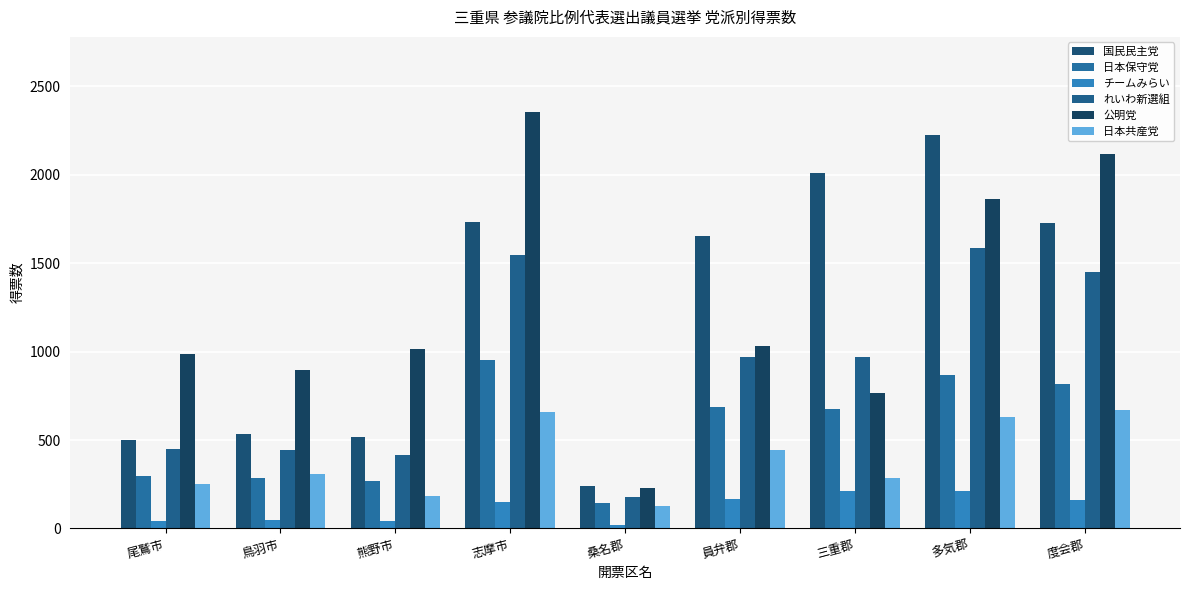

Reading right to left, list all the values displayed in this chart.

国民民主党: 1724.6	2223.5	2008.7	1650.7	238.7	1731.5	517.7	533.2	497.6
日本保守党: 816.0	865.0	676.0	684.0	144.0	952.0	269.0	287.0	299.0
チームみらい: 161.0	214.0	212.0	164.0	22.0	149.0	44.0	50.0	42.0
れいわ新選組: 1448.0	1588.0	969.0	967.0	176.0	1546.0	414.0	441.0	447.0
公明党: 2114.2	1863.0	768.0	1033.0	230.0	2354.7	1012.0	896.9	984.0
日本共産党: 667.5	629.2	286.0	445.0	128.0	658.4	184.0	307.2	253.1